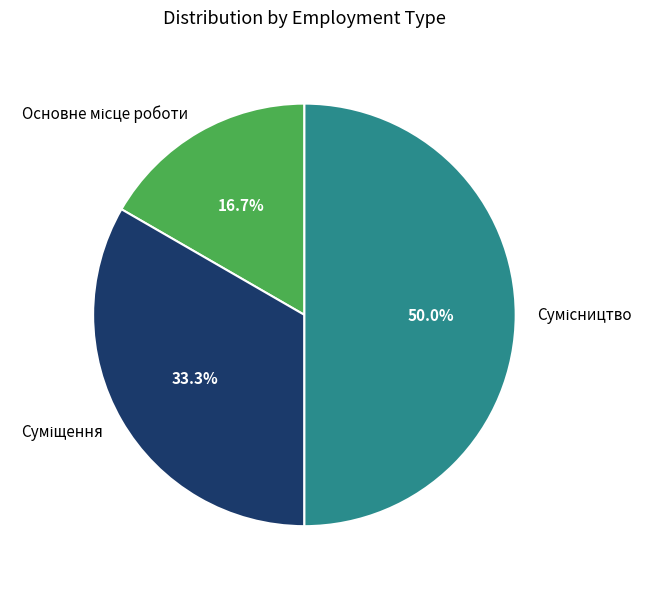

What portion of the pie excludes Суміщення?

66.7%